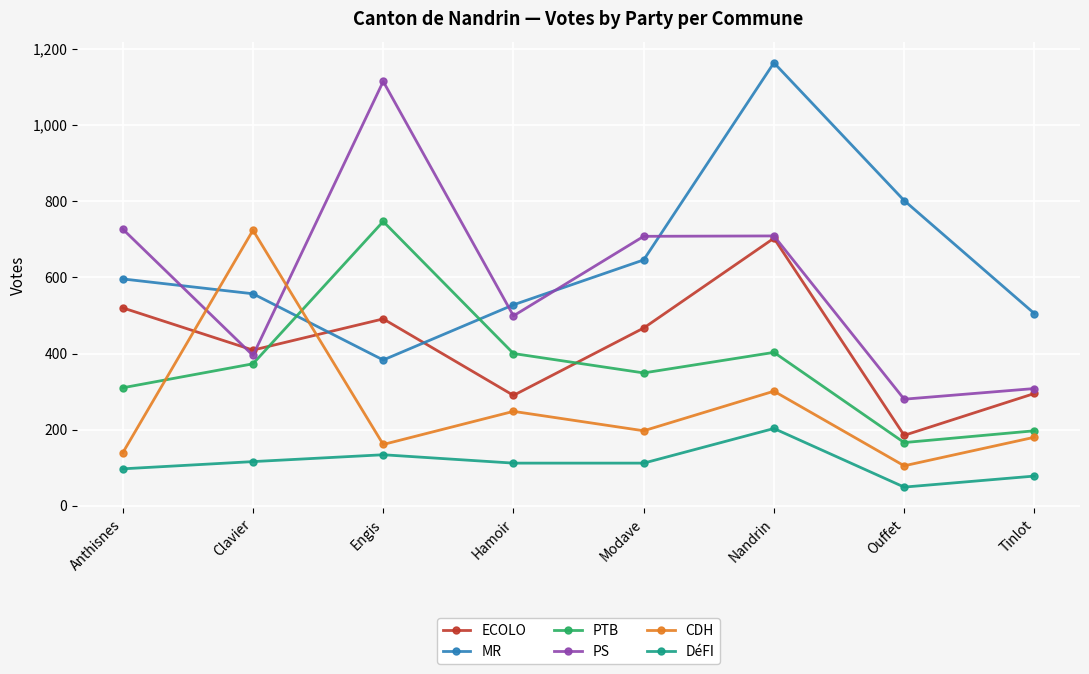

What is the difference between the highest and lowest values at Tinlot?

427